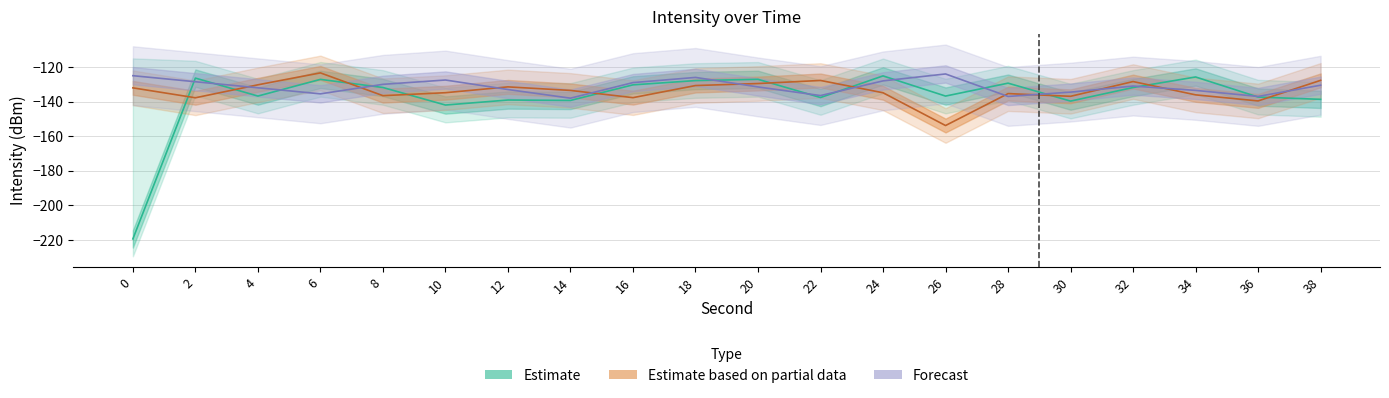

Rank the categories by Forecast value from lowest to highest.

14, 28, 36, 22, 6, 30, 34, 12, 4, 20, 32, 38, 8, 16, 2, 24, 10, 18, 0, 26